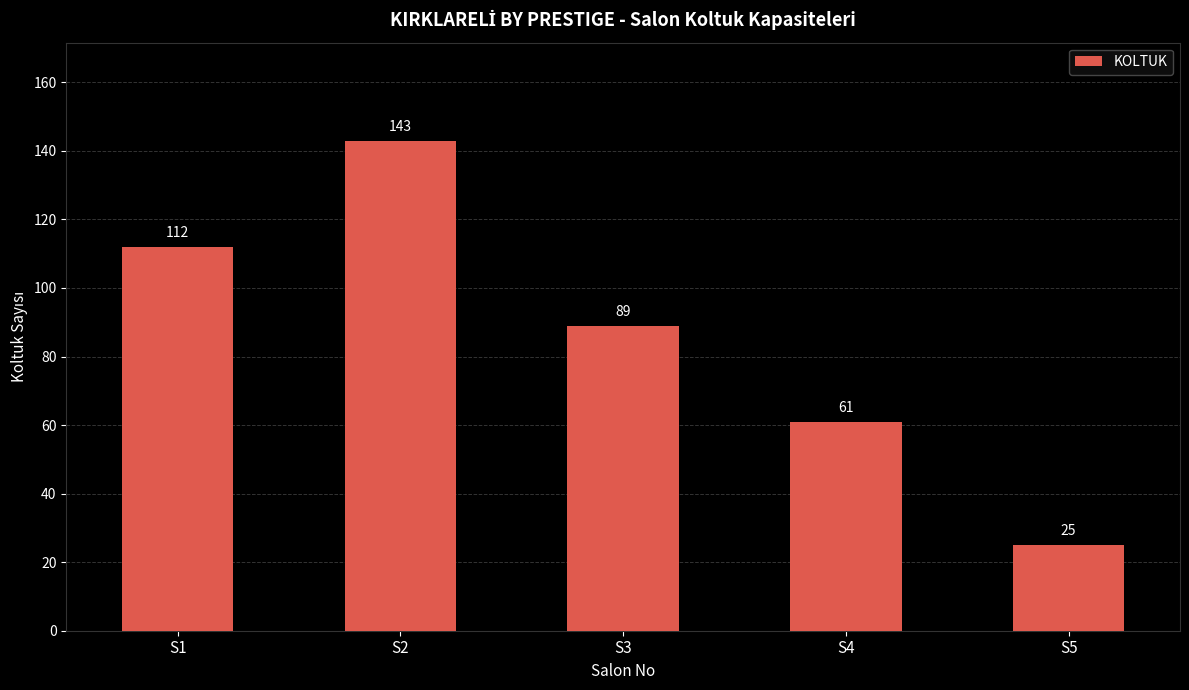

How many values are below 89?

2